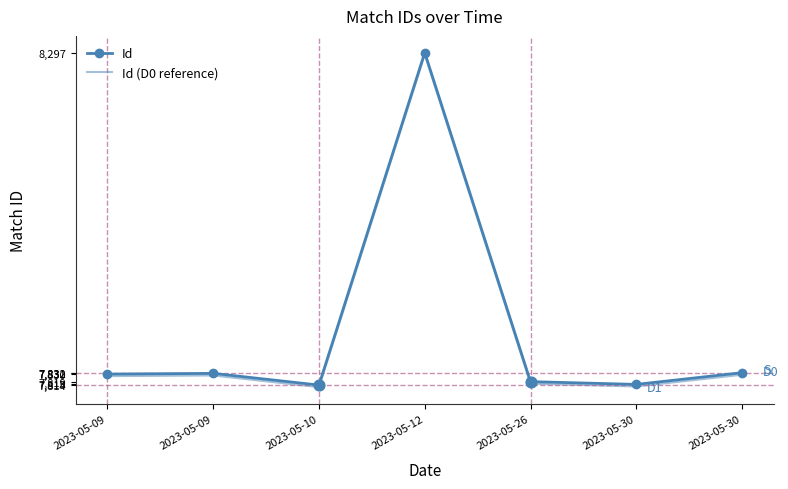

At which category is the sum across all series the highest?

2023-05-12